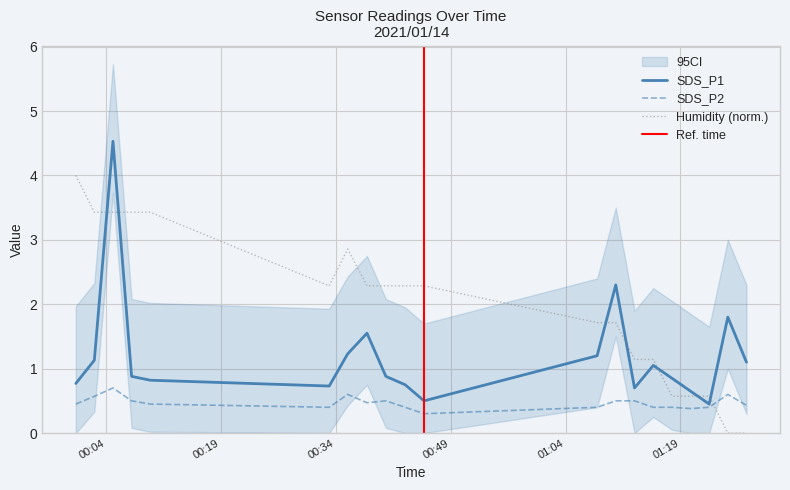

Rank the series at 2021/01/14 00:33:08 from lowest to highest value.

SDS_P2, SDS_P1, Humidity